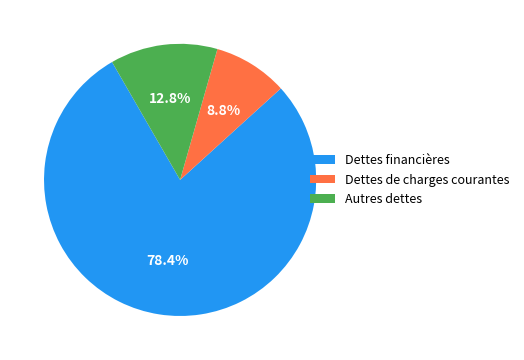

Do Dettes de charges courantes and Dettes financières together represent more than half of the pie?

Yes